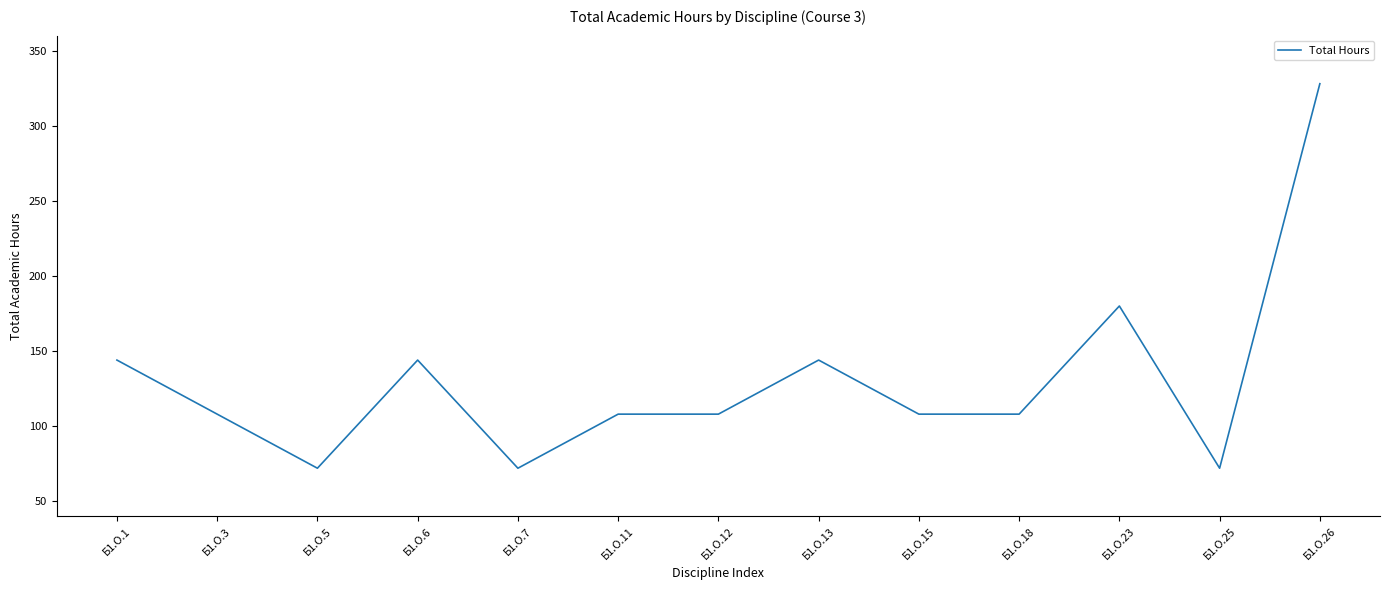

What is the maximum value shown in the chart?

328